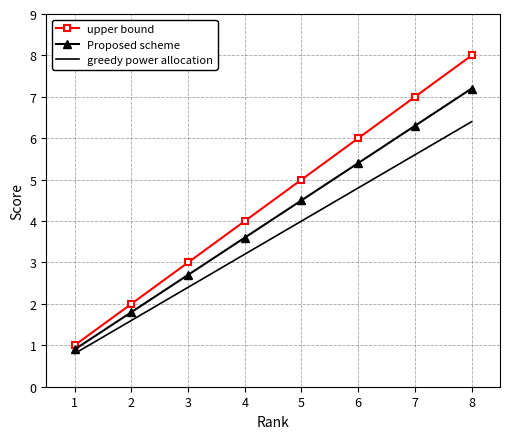

What is the spread (max minus min) of values at 2?

0.4